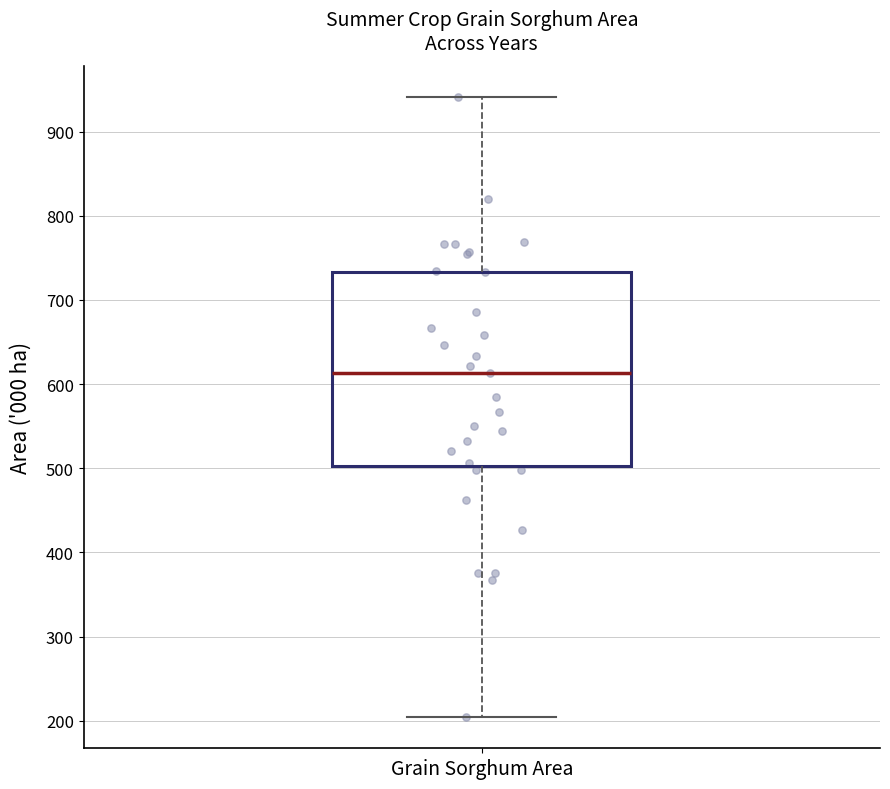

Read this box plot against the y-axis: the position of the median line, the range covered by the box, and the ends of both whiskers. The values are not printed on the chart, so give them approximately, as read against the axis.

median 610, box 500 to 730, whiskers 200 to 940